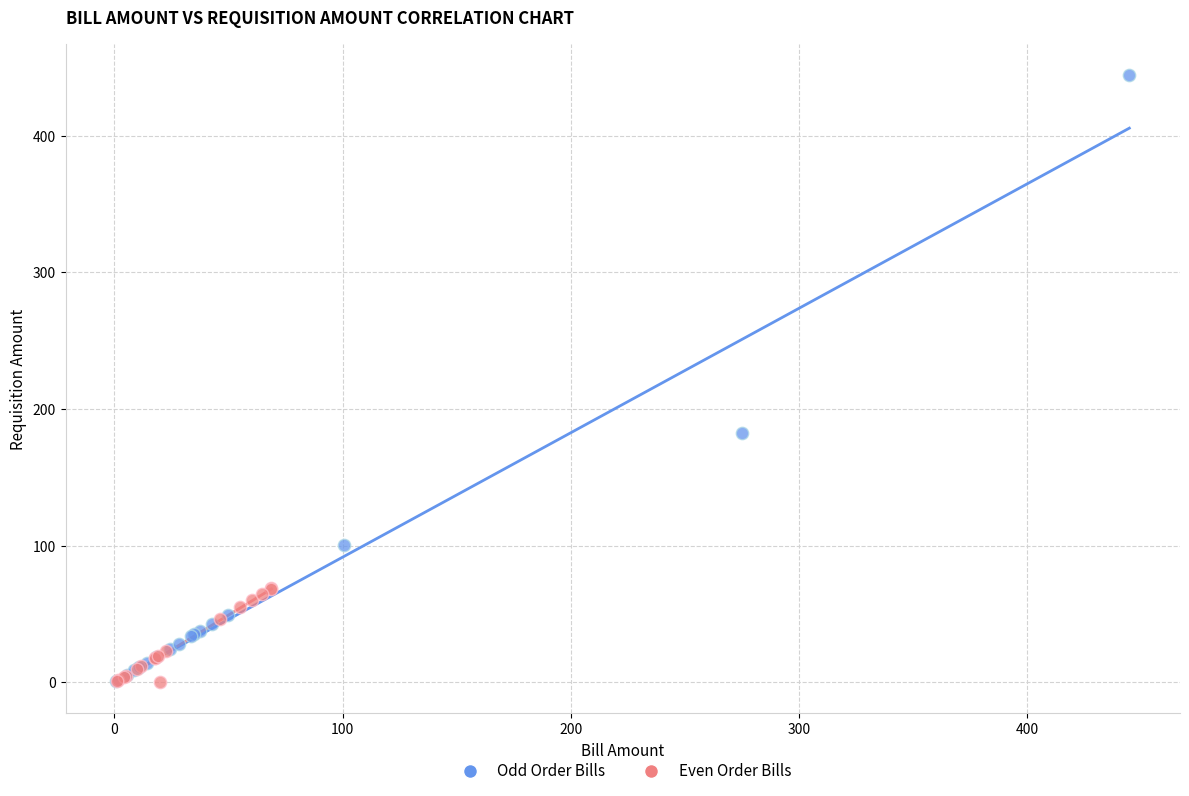

Which series contains the highest Y value?

Odd Order Bills